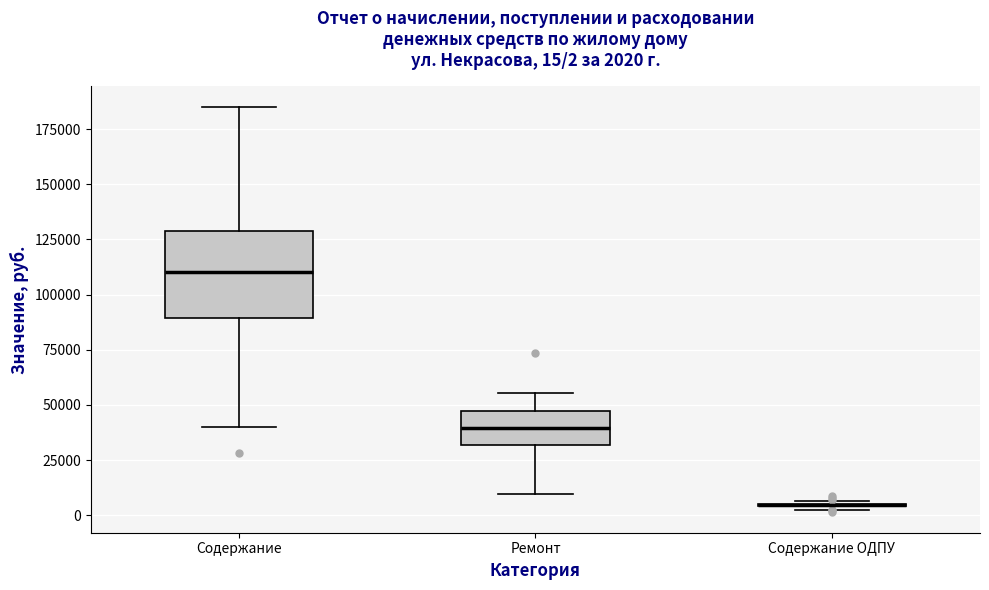

Comparing the boxes themselves (not the whiskers), which one is the tallest?

Содержание